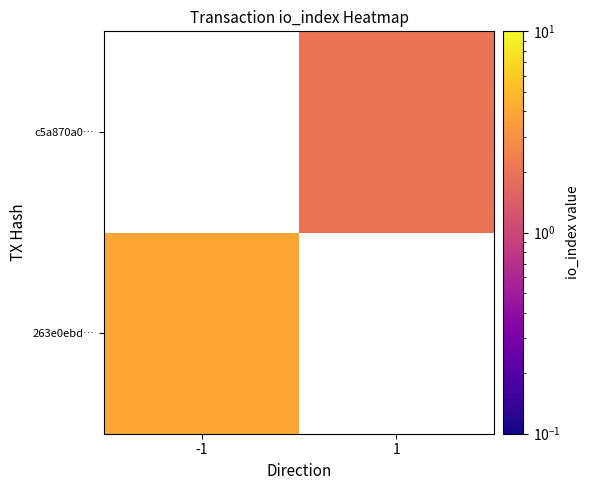

At 1, list the series in order from smallest to largest.

263e0ebd…, c5a870a0…